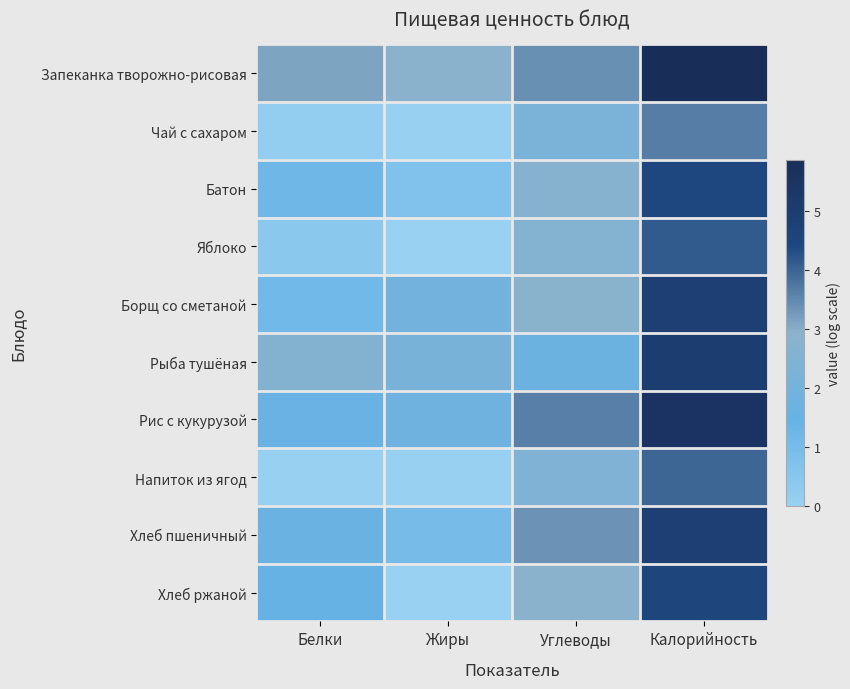

Reading right to left, list all the values displayed in this chart.

Запеканка творожно-рисовая: Калорийность=5.9	Углеводы=3.4	Жиры=2.9	Белки=3.1
Чай с сахаром: Калорийность=3.7	Углеводы=2.3	Жиры=0.0	Белки=0.2
Батон: Калорийность=4.4	Углеводы=2.8	Жиры=0.7	Белки=1.2
Яблоко: Калорийность=4.1	Углеводы=2.6	Жиры=0.0	Белки=0.4
Борщ со сметаной: Калорийность=4.8	Углеводы=2.8	Жиры=2.0	Белки=1.2
Рыба тушёная: Калорийность=5.0	Углеводы=1.7	Жиры=2.2	Белки=2.6
Рис с кукурузой: Калорийность=5.5	Углеводы=3.6	Жиры=1.8	Белки=1.6
Напиток из ягод: Калорийность=4.0	Углеводы=2.4	Жиры=0.0	Белки=0.1
Хлеб пшеничный: Калорийность=4.8	Углеводы=3.4	Жиры=1.0	Белки=1.6
Хлеб ржаной: Калорийность=4.5	Углеводы=2.8	Жиры=0.0	Белки=1.6